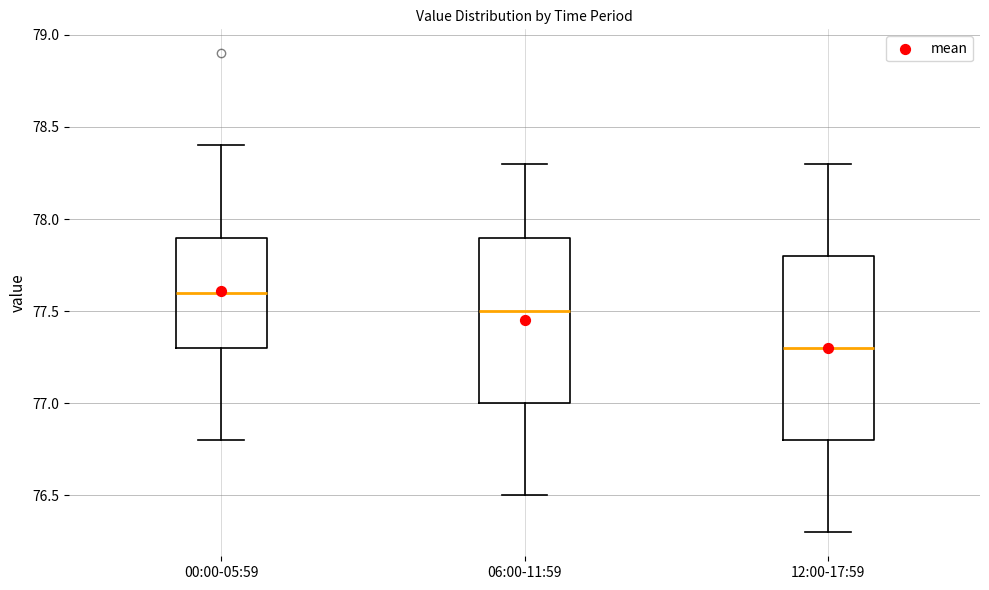

Which box has the highest median line?

00:00-05:59